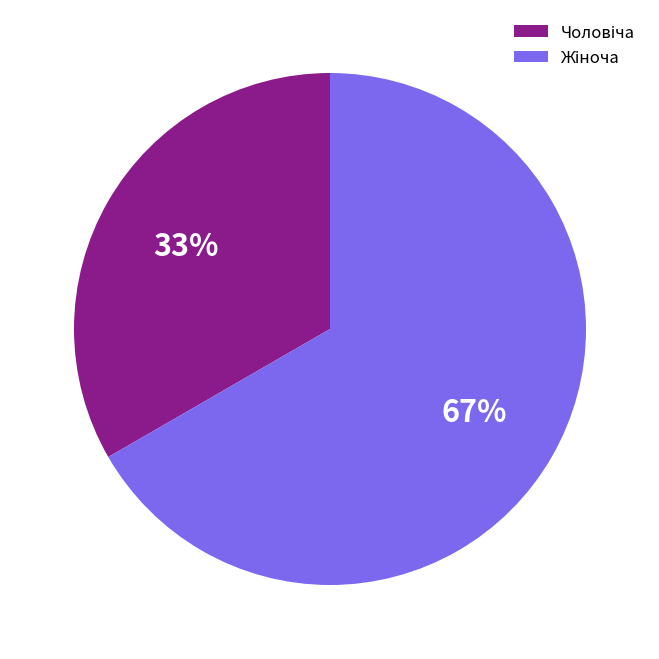

To the nearest percent, what is the average slice percentage?

50%